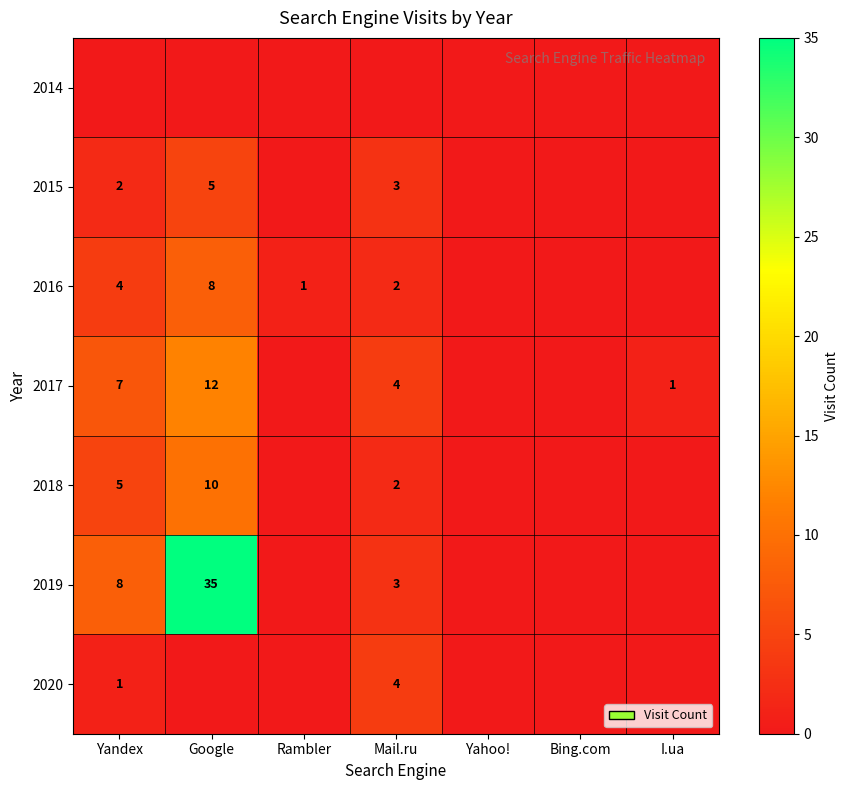

What is the total value across all series at Rambler?

1